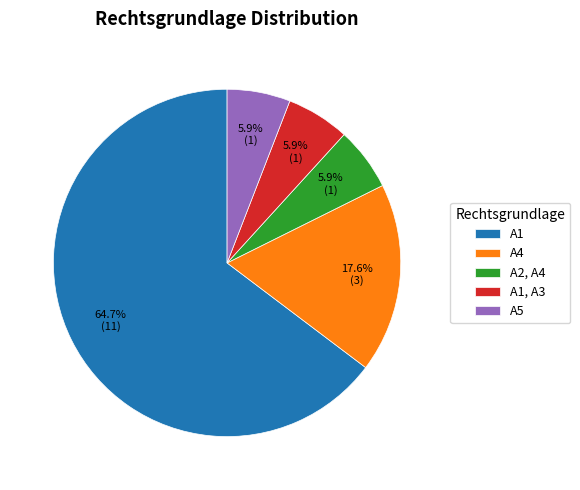

What is the majority slice?

A1